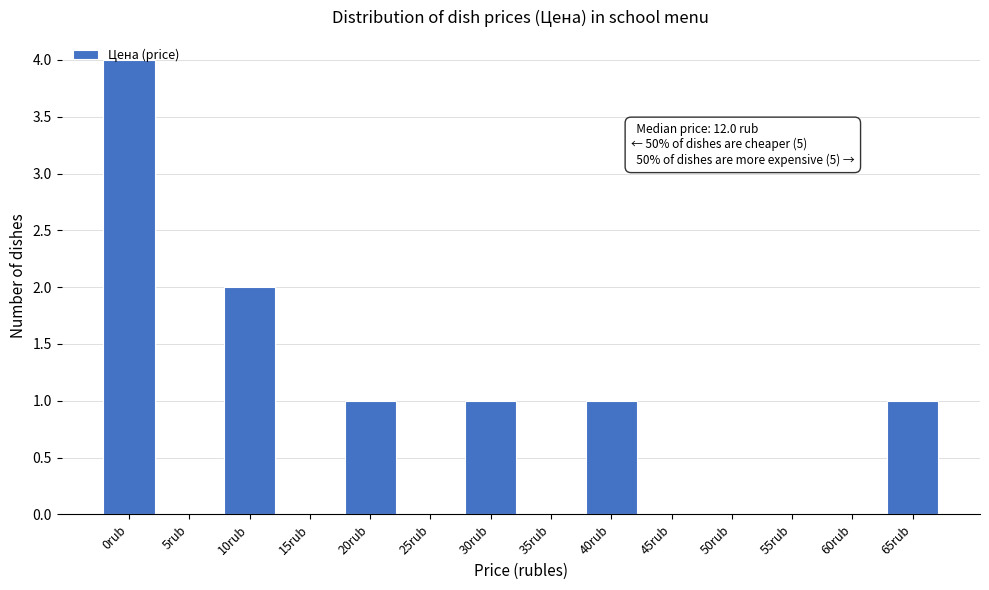

What is the ratio of the value at 20rub to the value at 65rub?

1.0